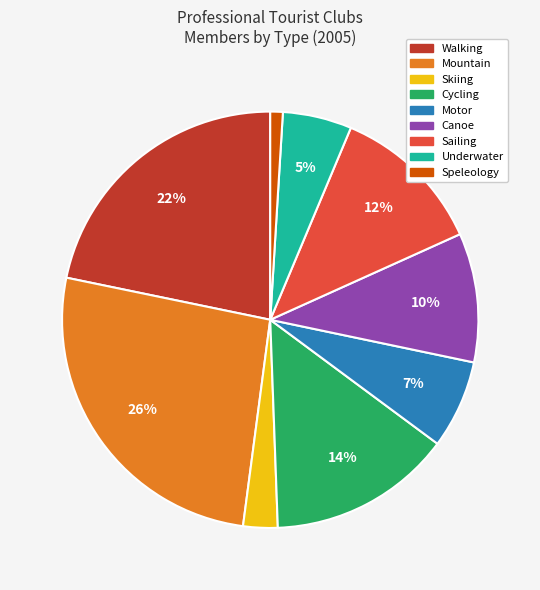

What is the largest slice in the pie chart?

Mountain